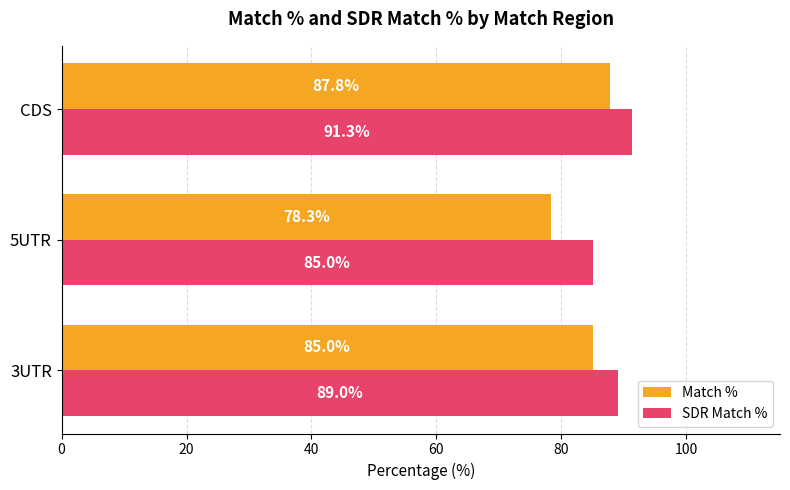

True or false: Match % has a value of 28.5 at 5UTR.

False